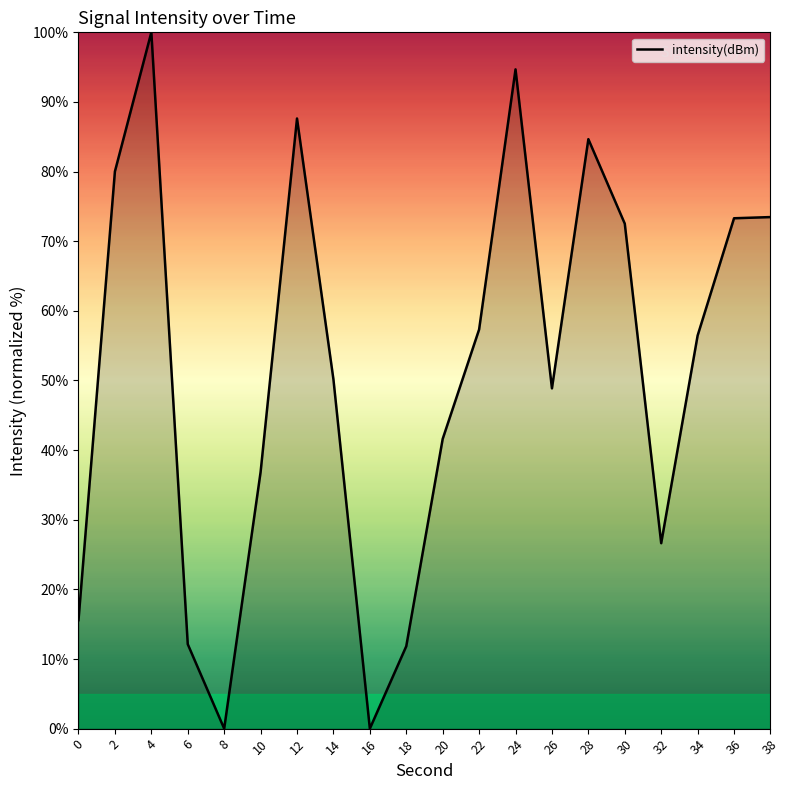

Approximately how many times larger is the value at 20 compared to 32?

1.6